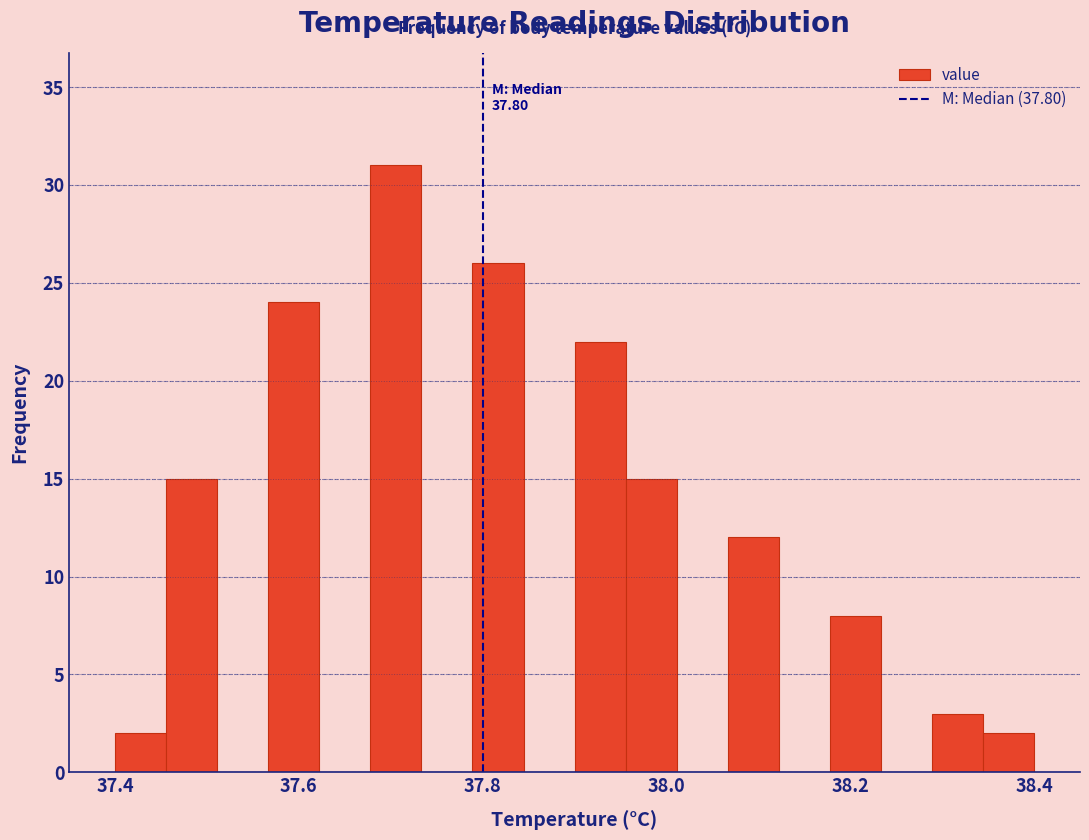

Around what value on the x-axis is the tallest bar? Give the approximate position of its centre, as read against the axis.

37.70